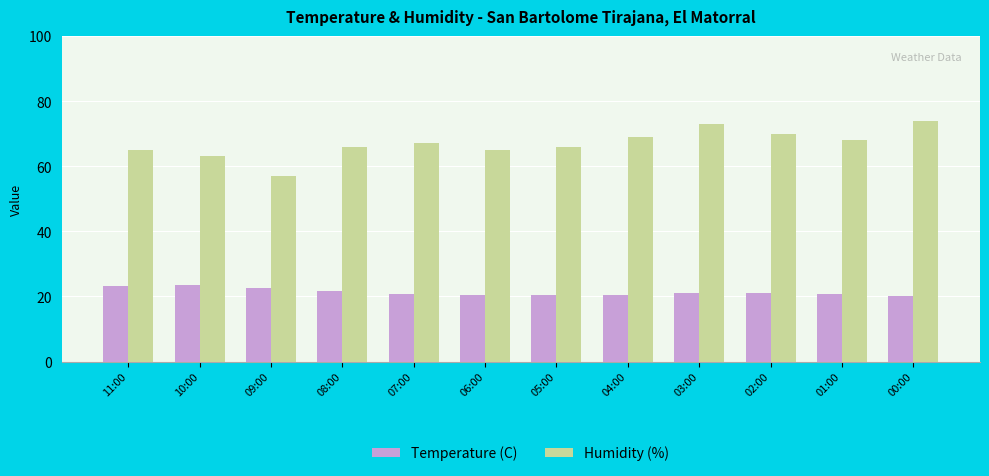

What is the greatest value displayed?

74.0